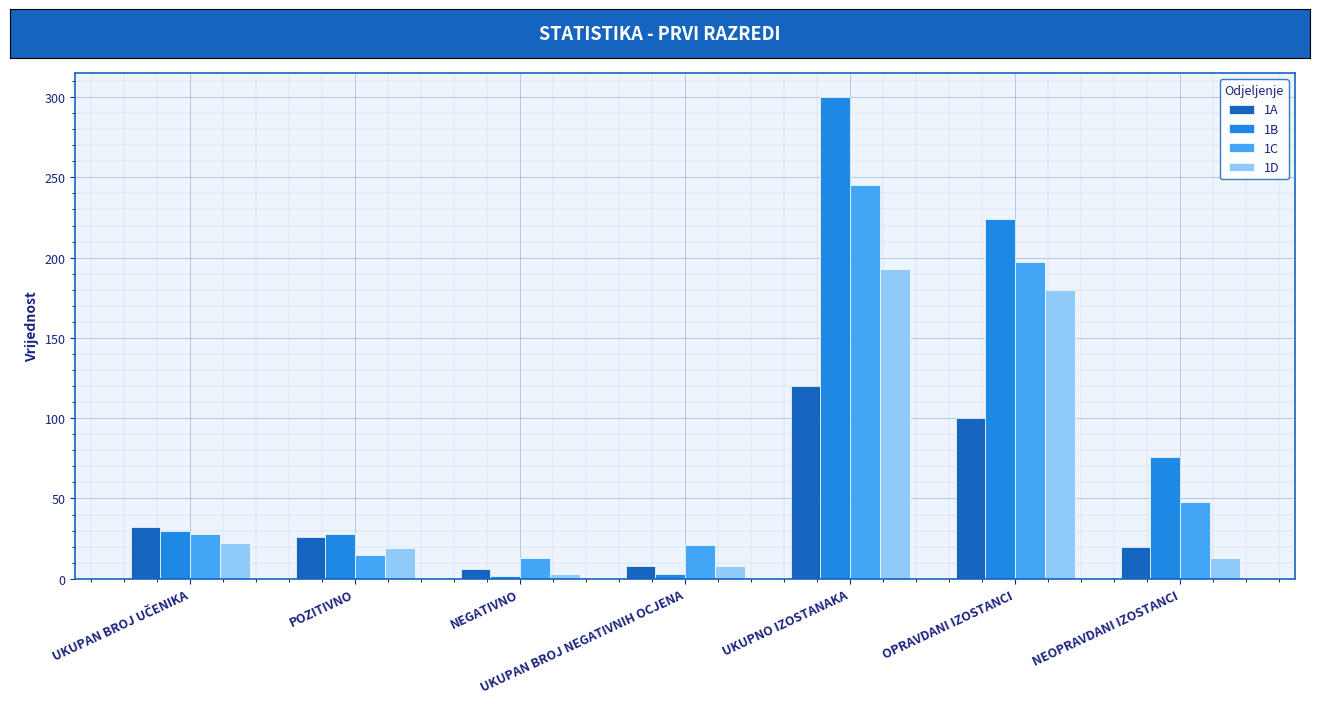

At which category is the sum across all series the highest?

UKUPNO IZOSTANAKA